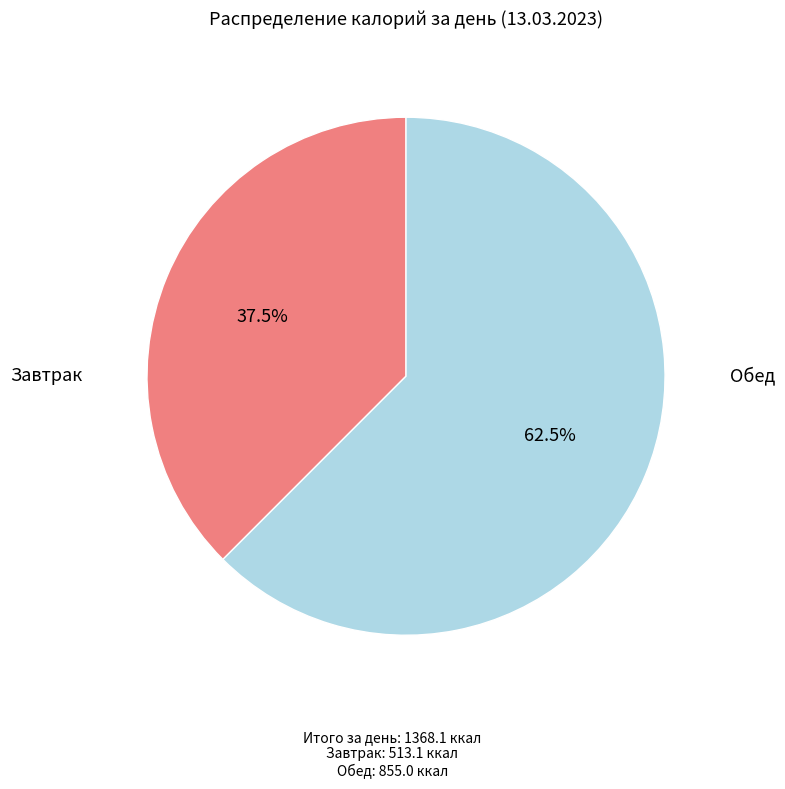

Does any single category account for the majority?

Yes